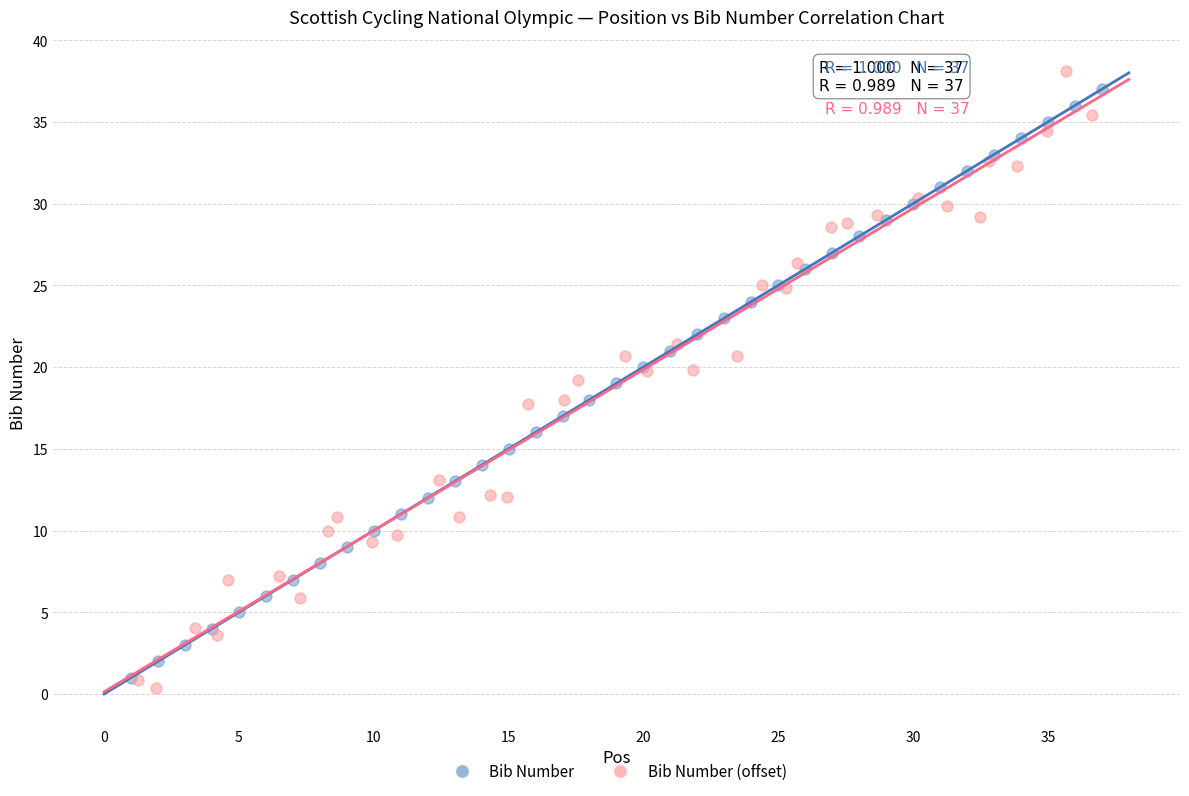

Which series reaches the minimum Y coordinate?

Bib Number (offset)